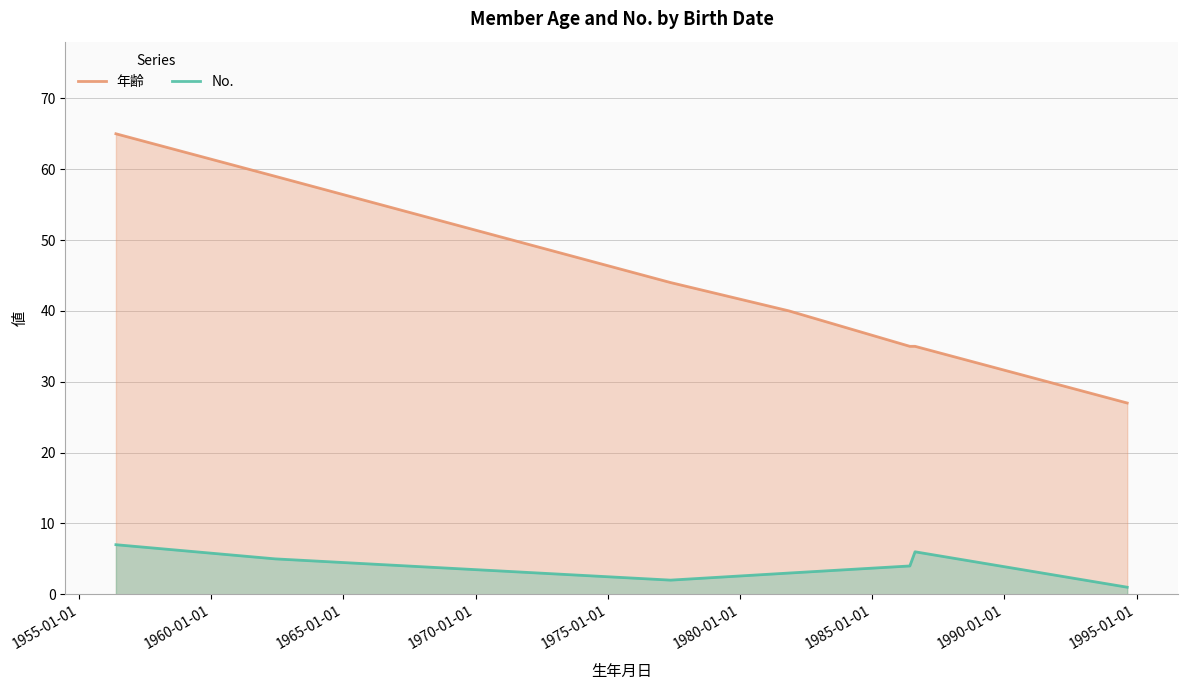

True or false: No. and 年齢 cross at least once.

False